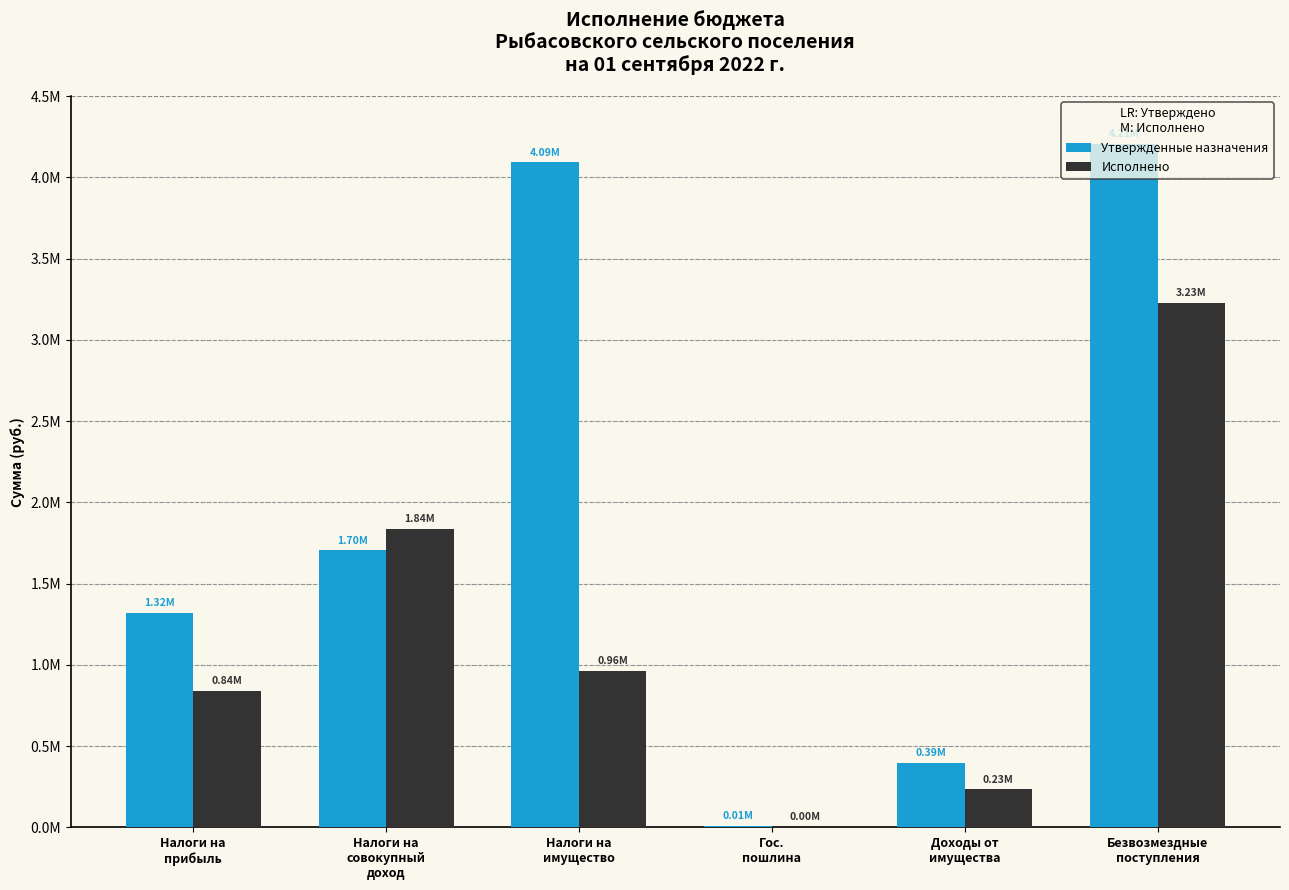

Does the chart contain stacked bars?

No